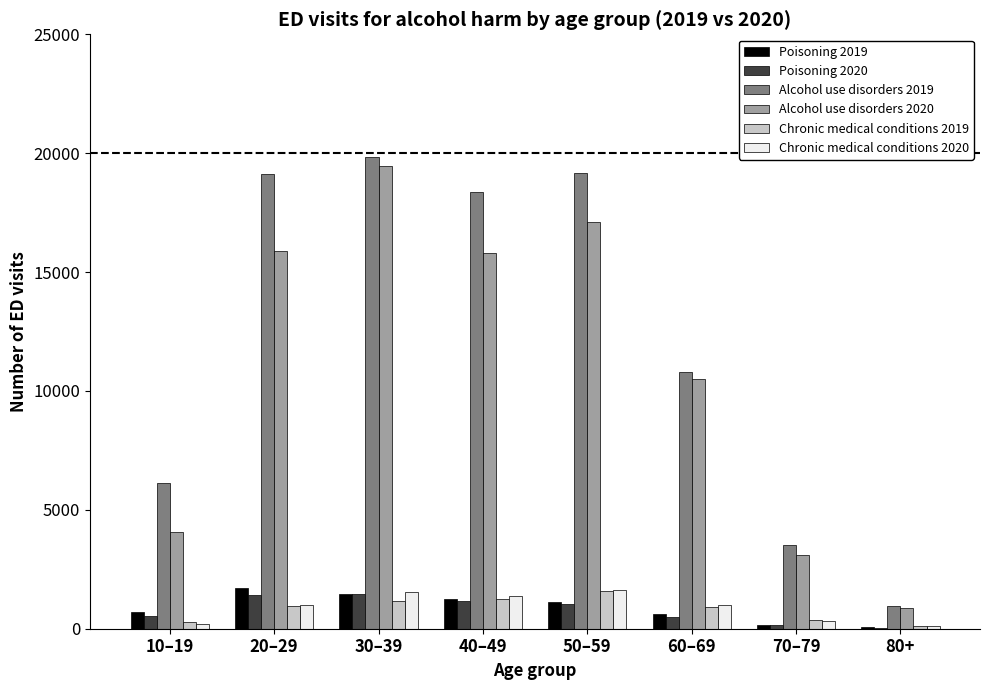

True or false: Alcohol use disorders 2019 has a value of 19118 at 20–29.

True